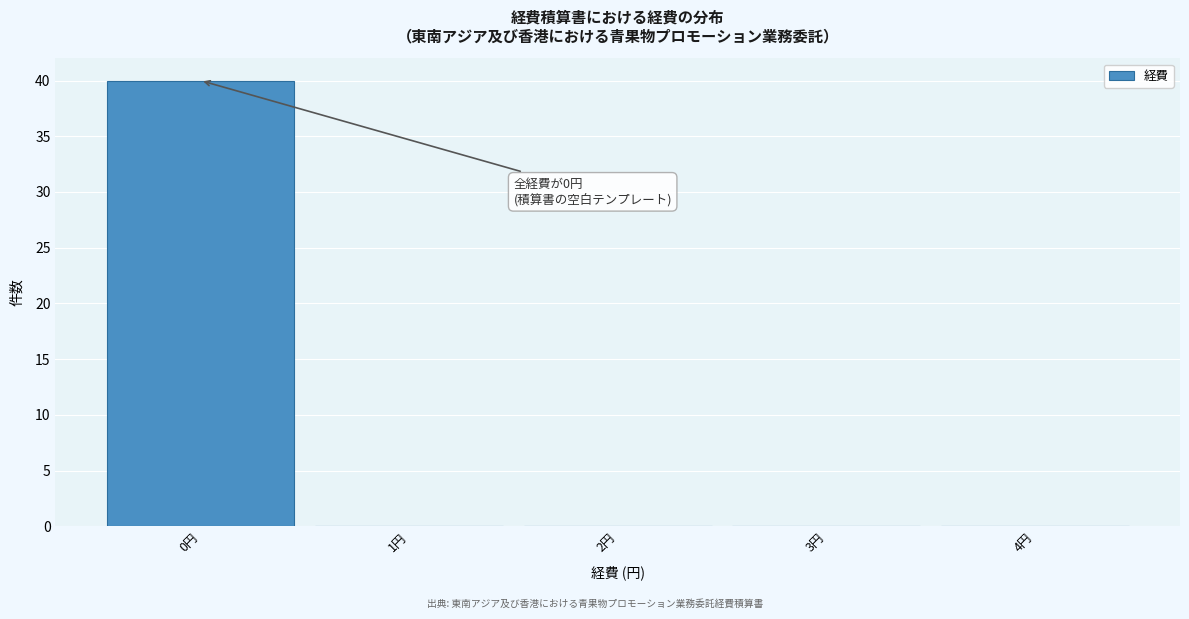

Which range on the x-axis has the tallest bar?

-0.5 to 0.5